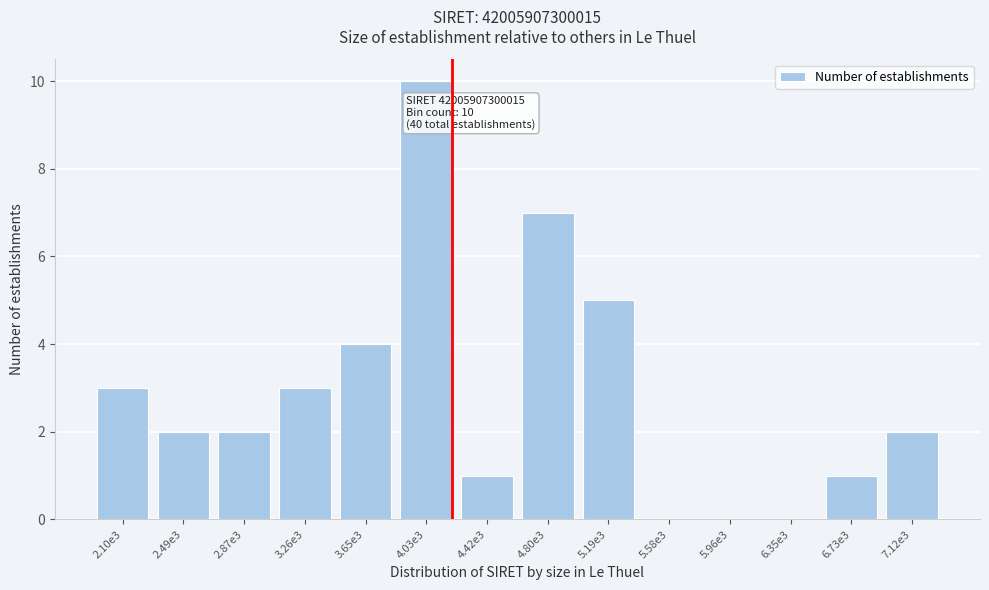

Reading left to right, list all the values displayed in this chart.

2.10e3=3	2.49e3=2	2.87e3=2	3.26e3=3	3.65e3=4	4.03e3=10	4.42e3=1	4.80e3=7	5.19e3=5	5.58e3=0	5.96e3=0	6.35e3=0	6.73e3=1	7.12e3=2